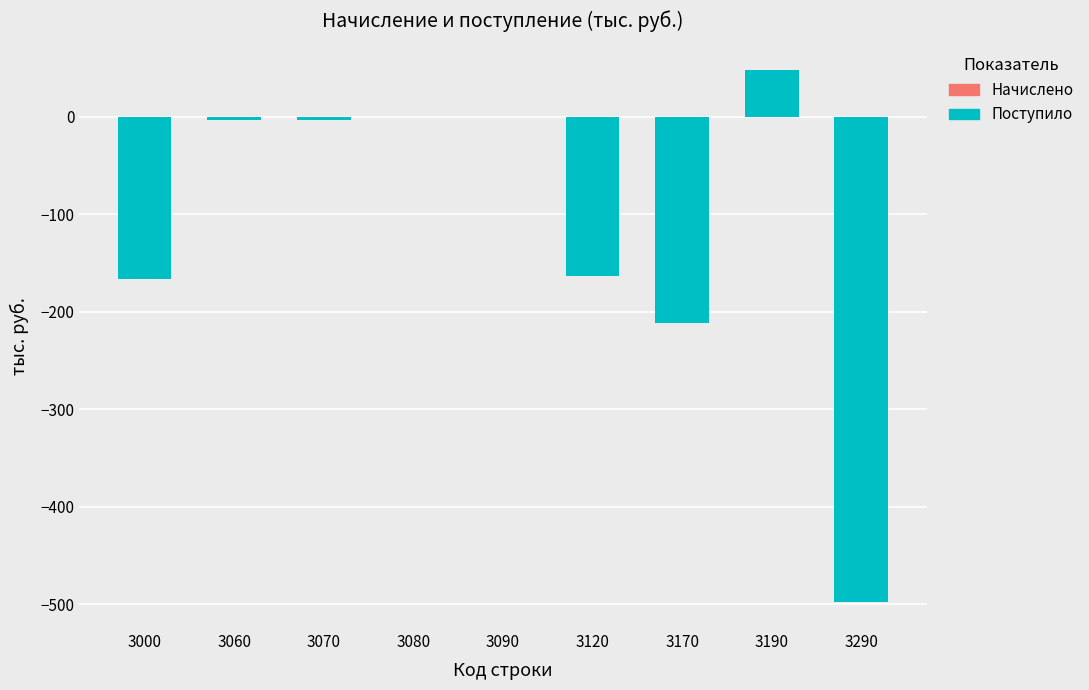

What is the greatest value displayed?

48